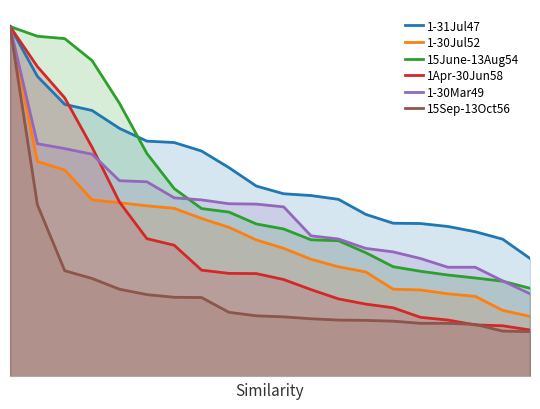

What is the lowest value of the 1Apr-30Jun58 series?

0.1